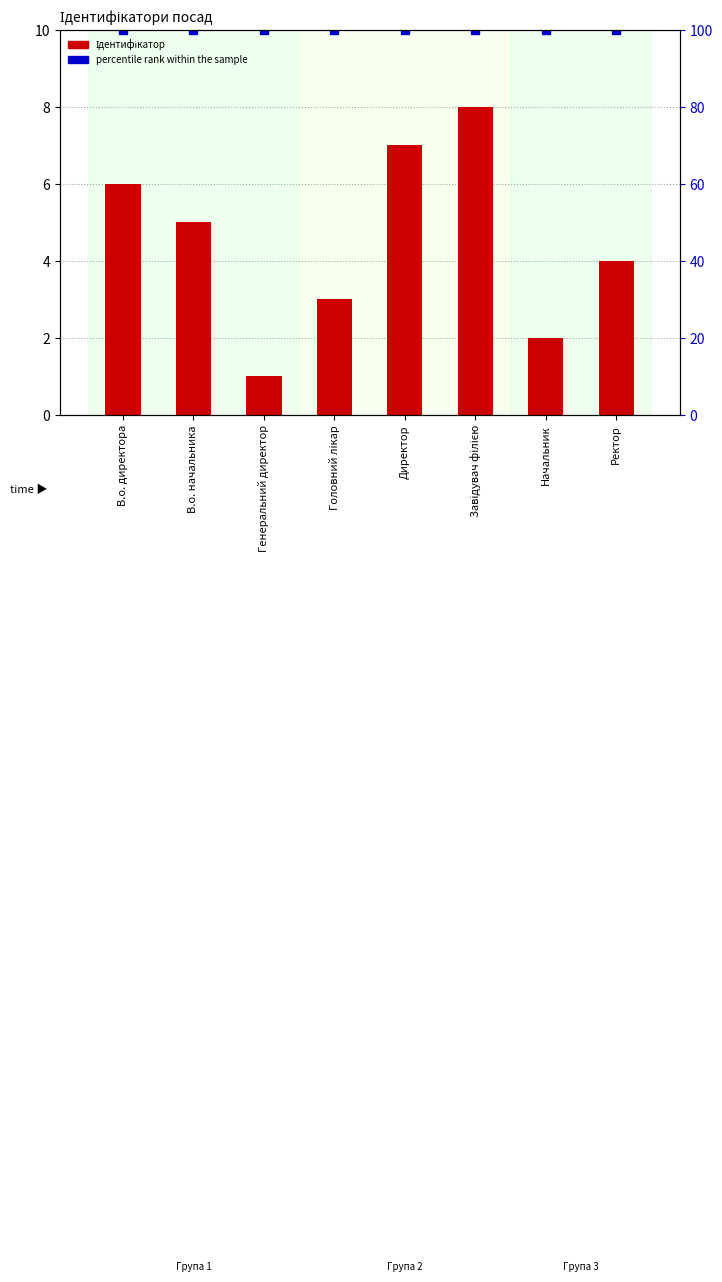

At which label does percentile rank within the sample reach its minimum?

В.о. директора